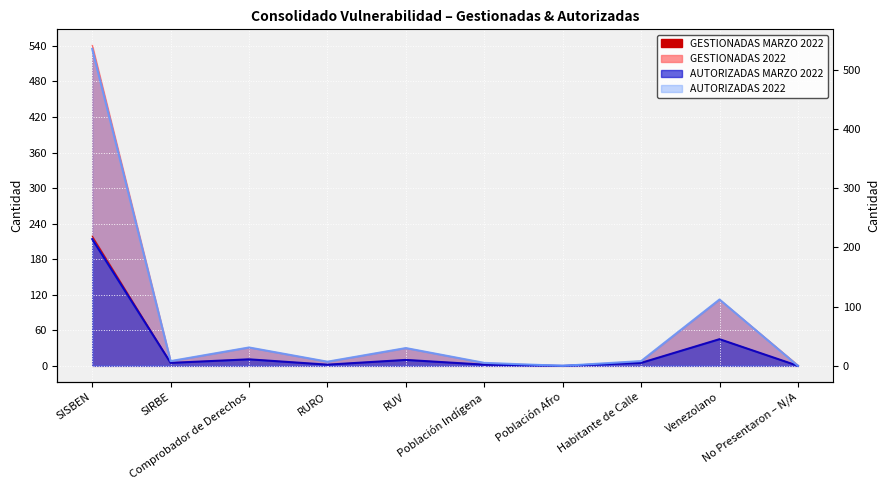

The value of GESTIONADAS 2022 at RUV is 13. True or false?

False